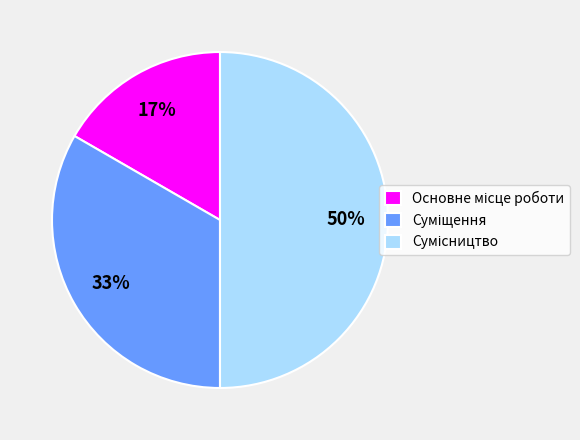

To the nearest percent, what is the difference between the largest and smallest slice percentages?

33%